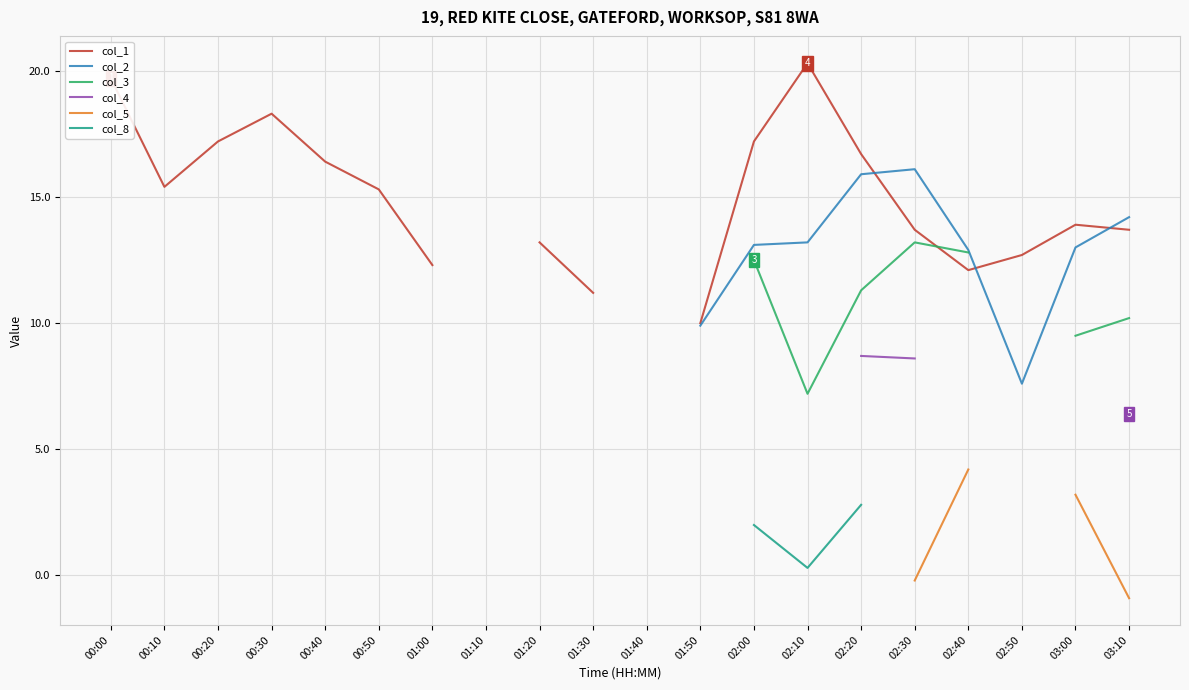

Which has a higher value, 01:50 or 00:50?

00:50